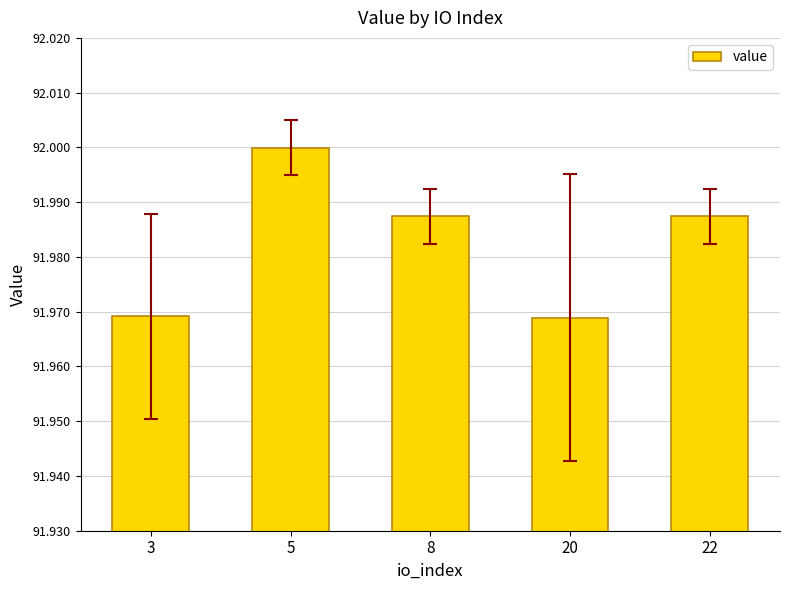

The chart shows a value of 158.7 at 20. True or false?

False